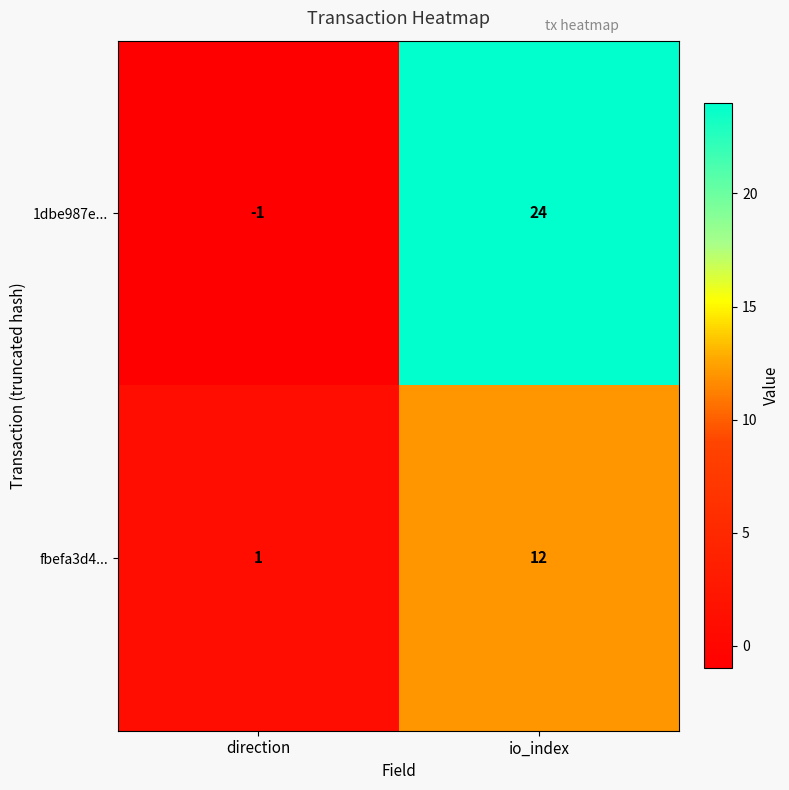

At which category is the sum across all series the highest?

io_index